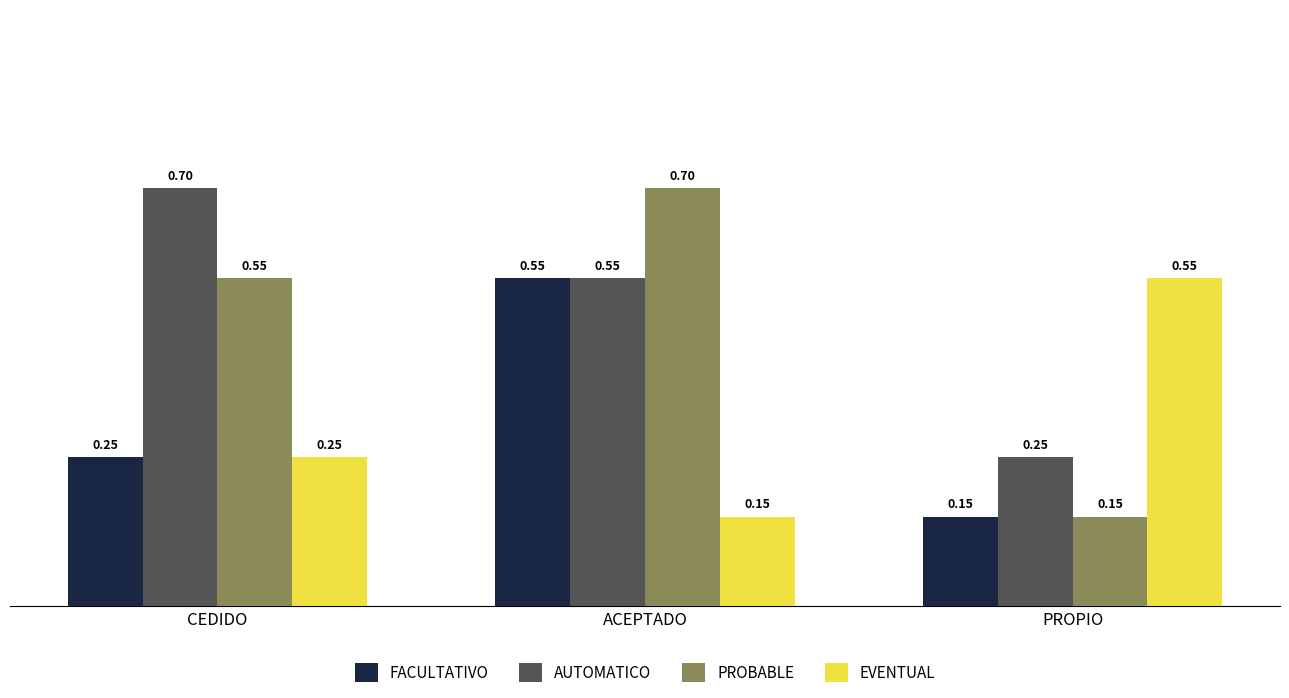

How many bars are there in total?

12